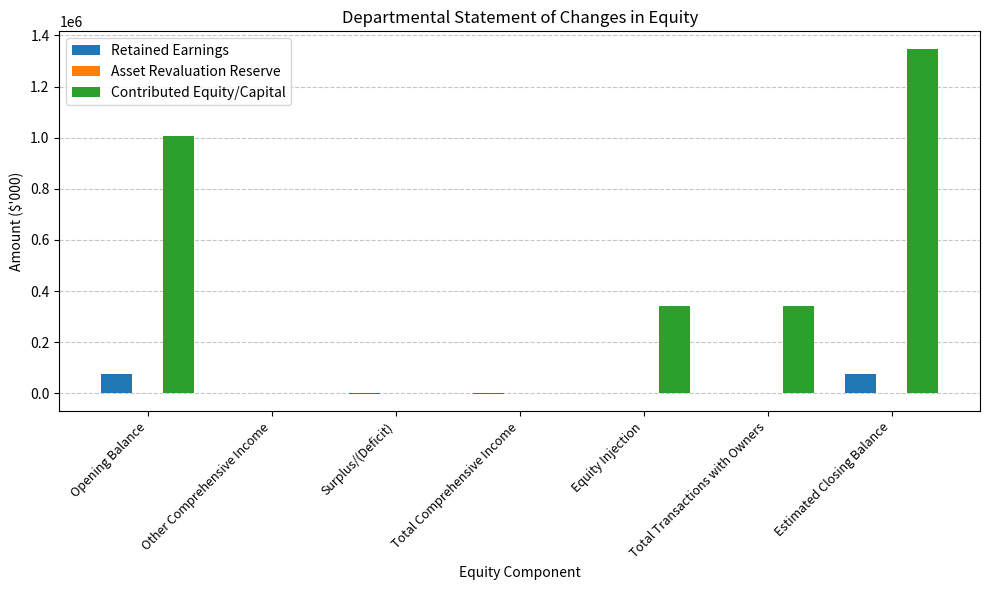

Are the bars grouped side by side (vs. stacked)?

Yes